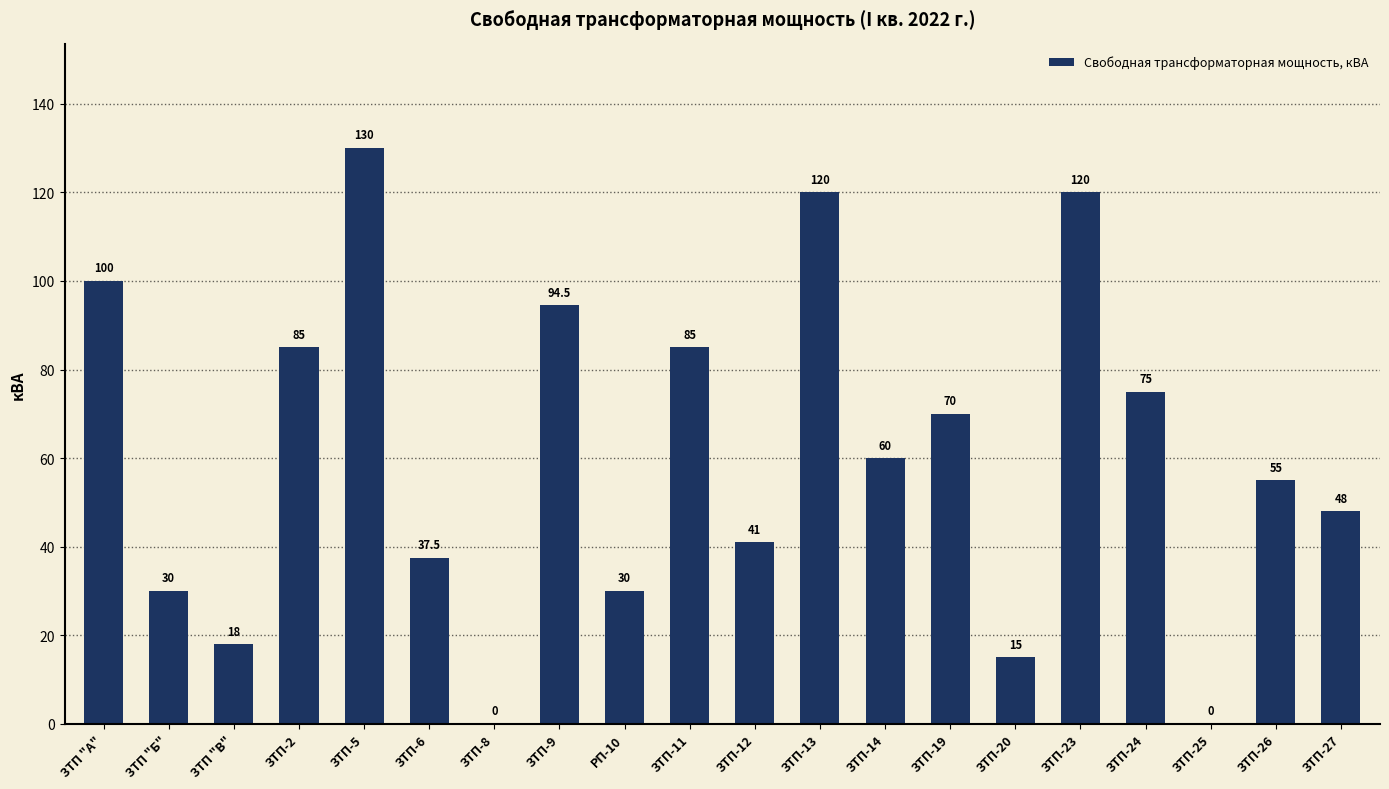

What is the sum of all values?

1214.0